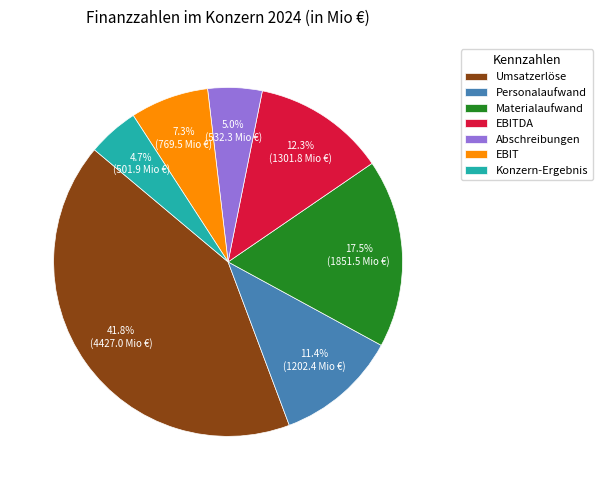

Is the sum of Personalaufwand and Konzern-Ergebnis greater than half?

No